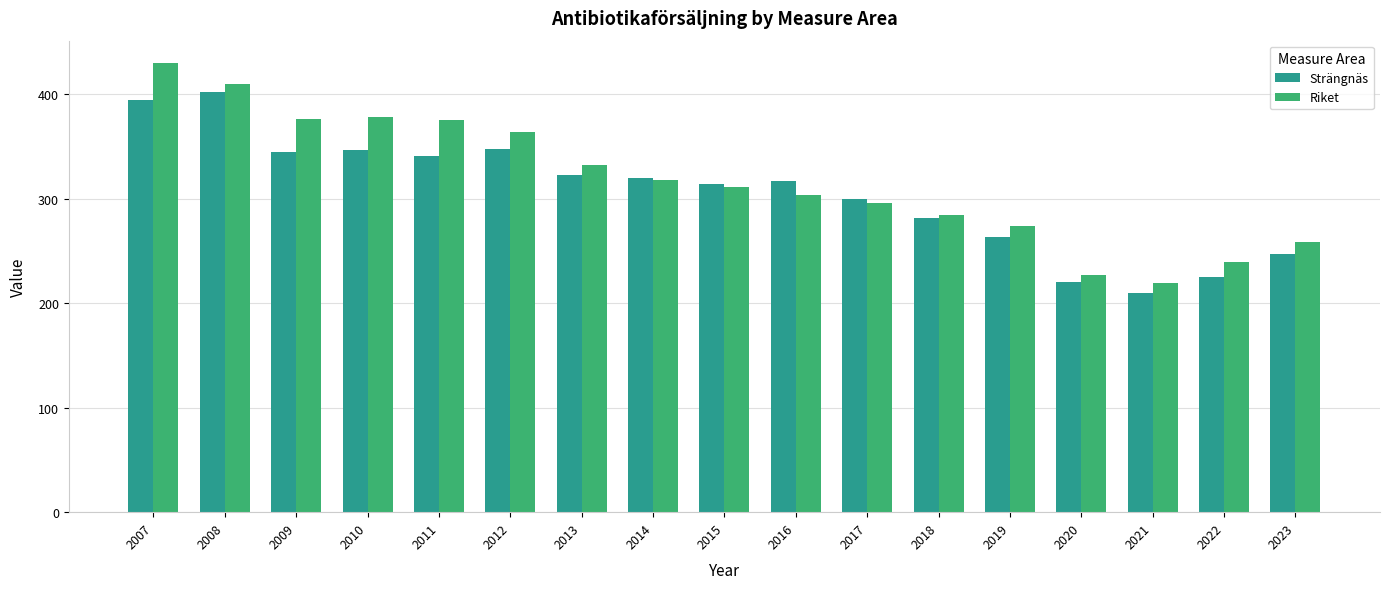

Between 2007 and 2010, which series saw the biggest shift?

Riket